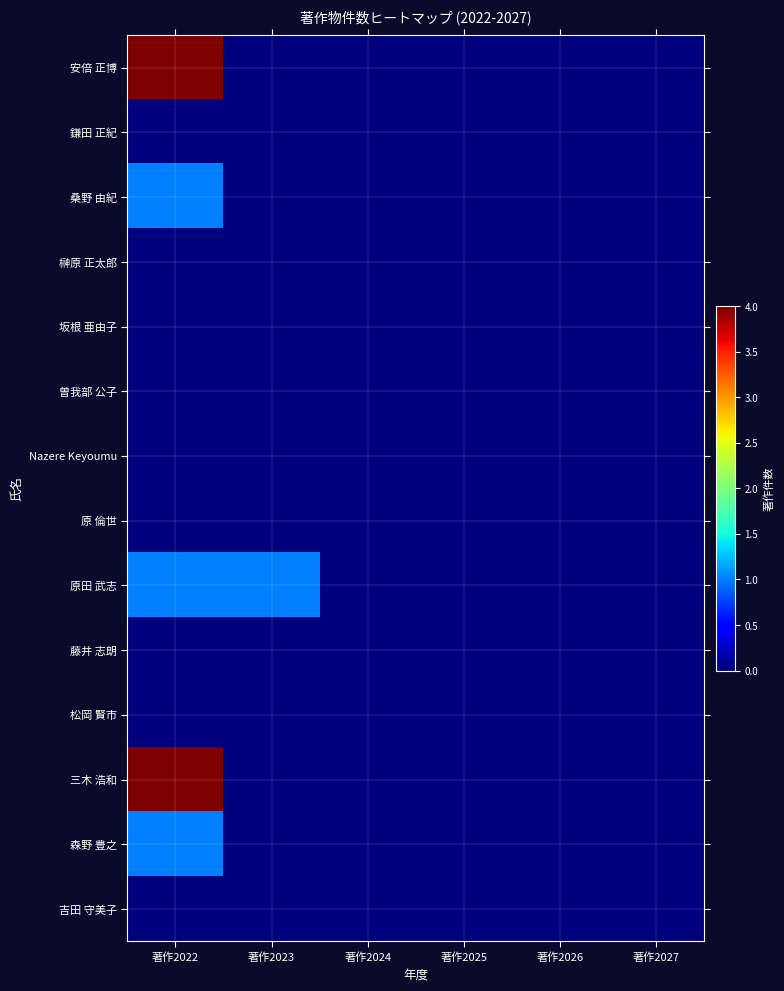

Which series changed the most between 著作2022 and 著作2023?

安倍 正博